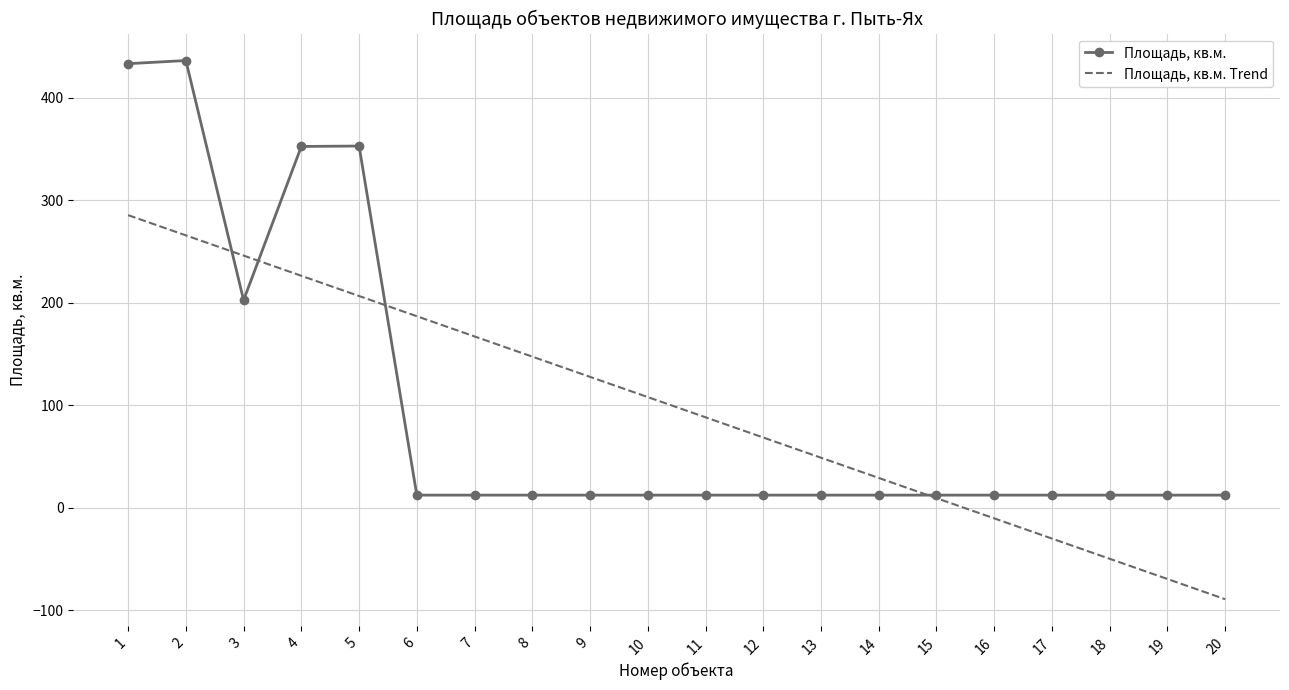

Where do Площадь, кв.м. and Площадь, кв.м. Trend first cross each other?

2 and 3